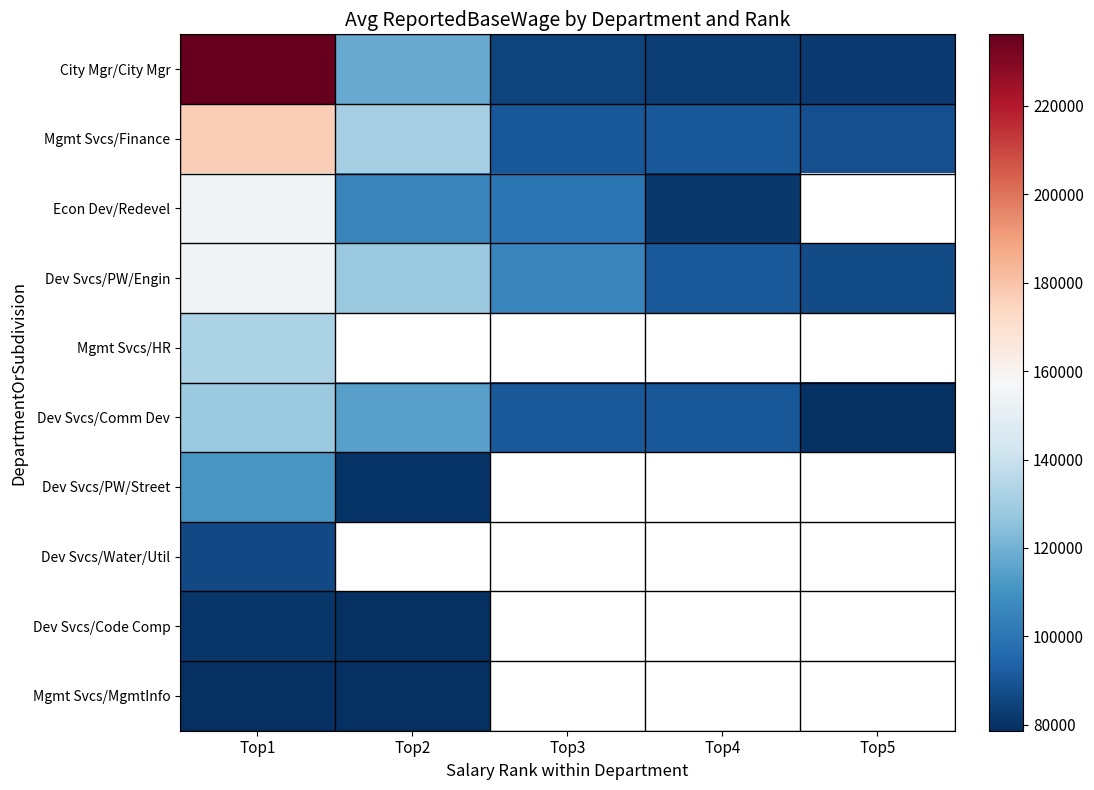

What is the difference between the highest and lowest values at Top1?

156964.0